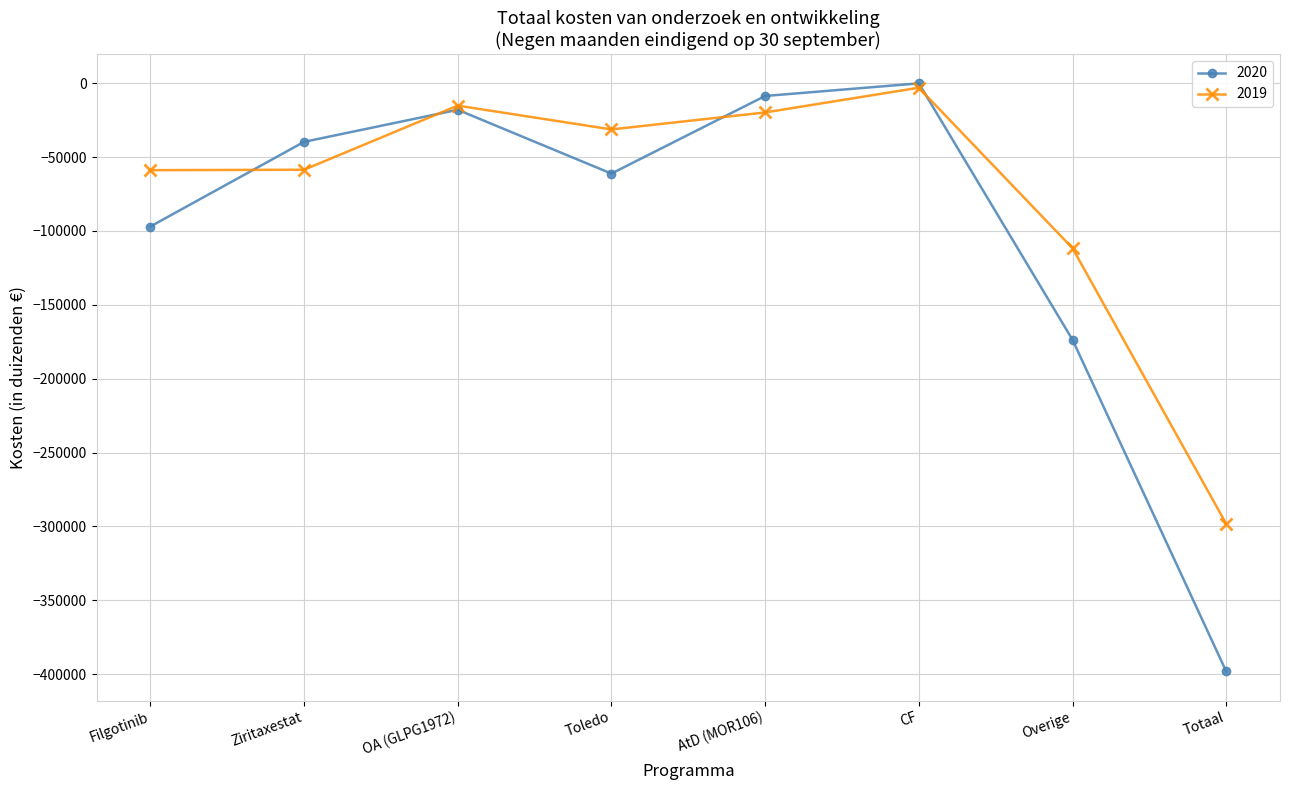

Is the value of 2020 at Overige greater than the value of 2019 at OA (GLPG1972)?

No